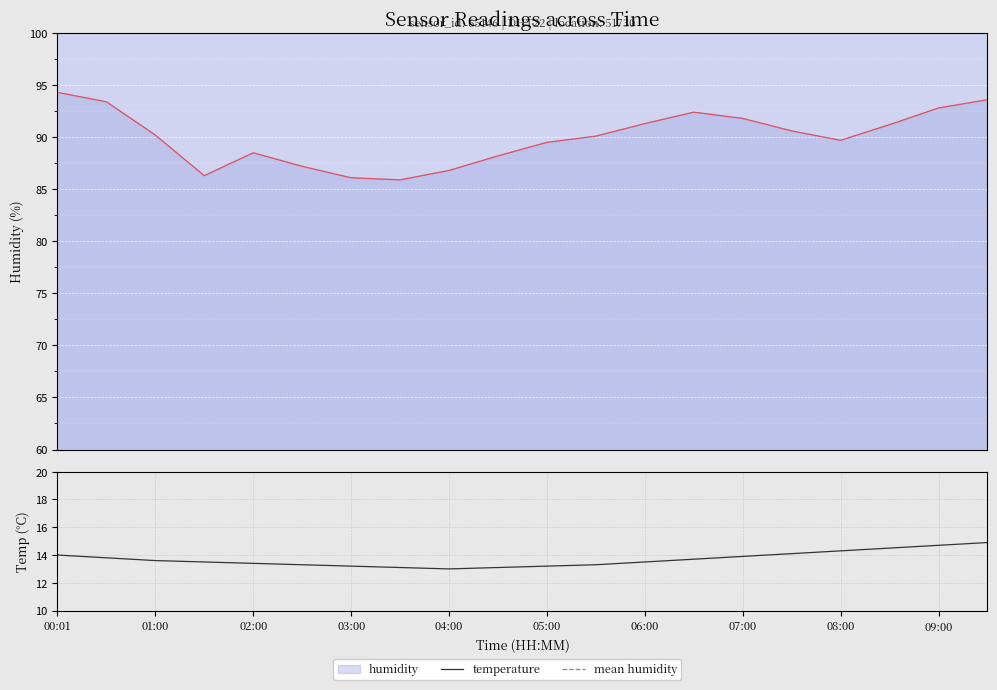

The humidity series shows 18.1 at 03:00. True or false?

False